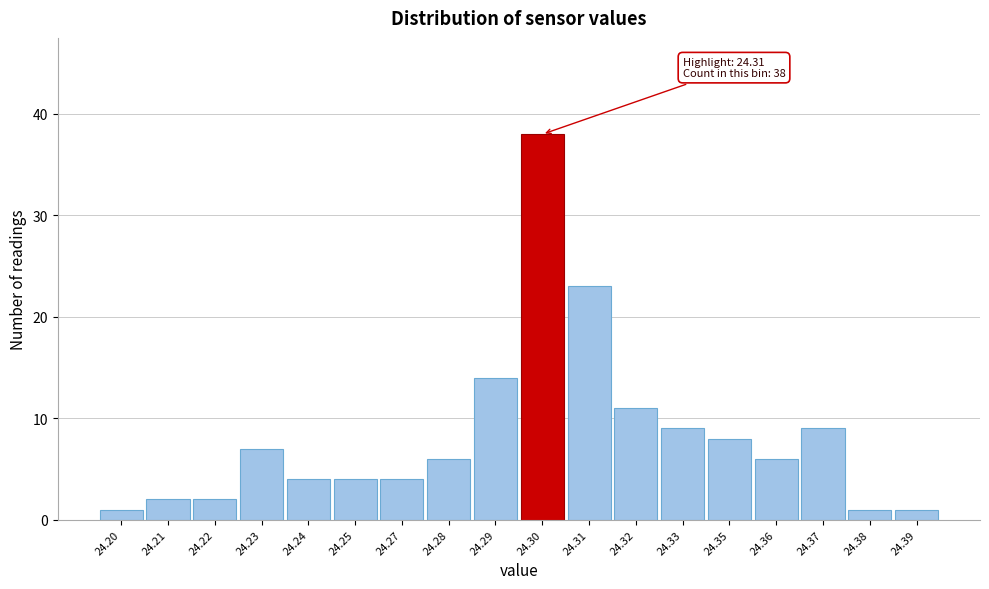

Reading left to right, transcribe all the data shown in this chart.

24.20=1	24.21=2	24.22=2	24.23=7	24.24=4	24.25=4	24.27=4	24.28=6	24.29=14	24.30=38	24.31=23	24.32=11	24.33=9	24.35=8	24.36=6	24.37=9	24.38=1	24.39=1